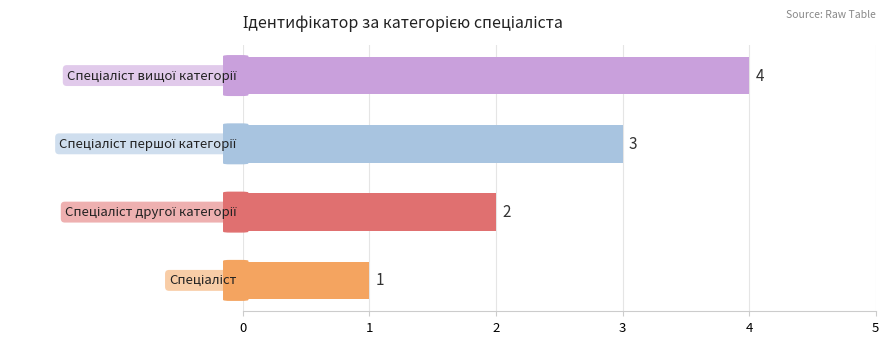

What is the greatest value displayed?

4